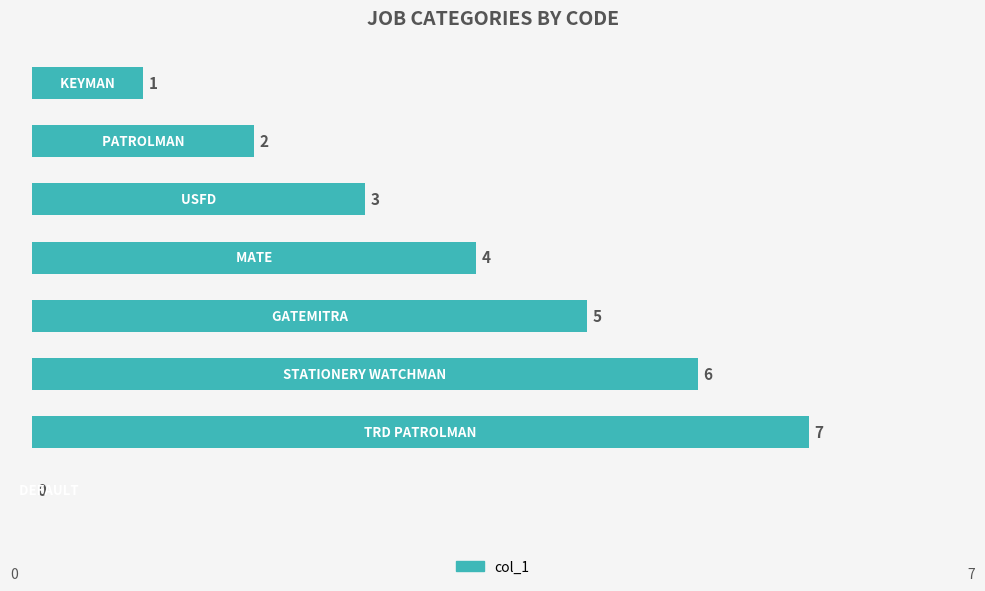

What is the sum of all values?

28